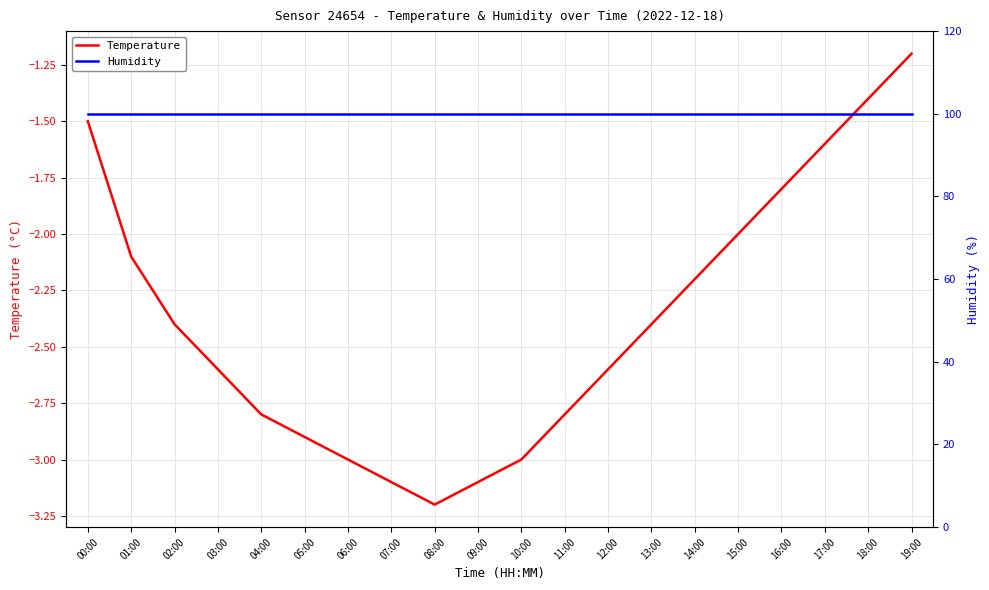

List the series in order of their peak value, lowest first.

Temperature, Humidity